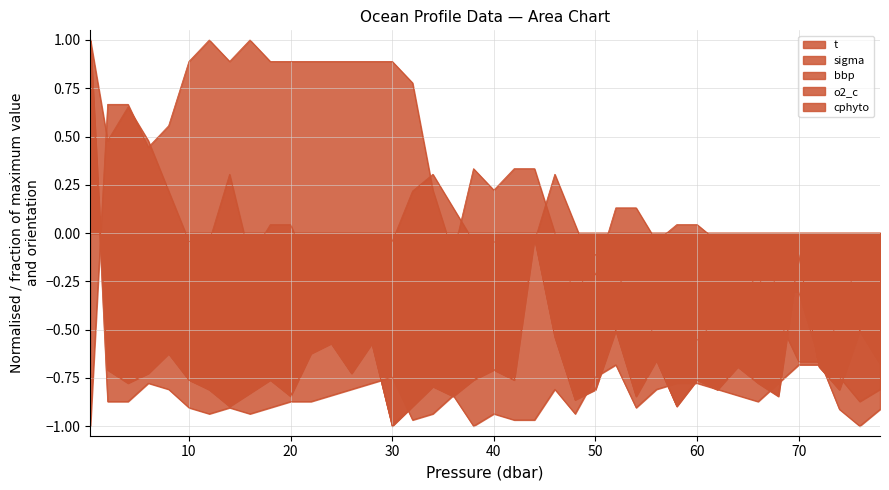

True or false: bbp and t cross at least once.

True